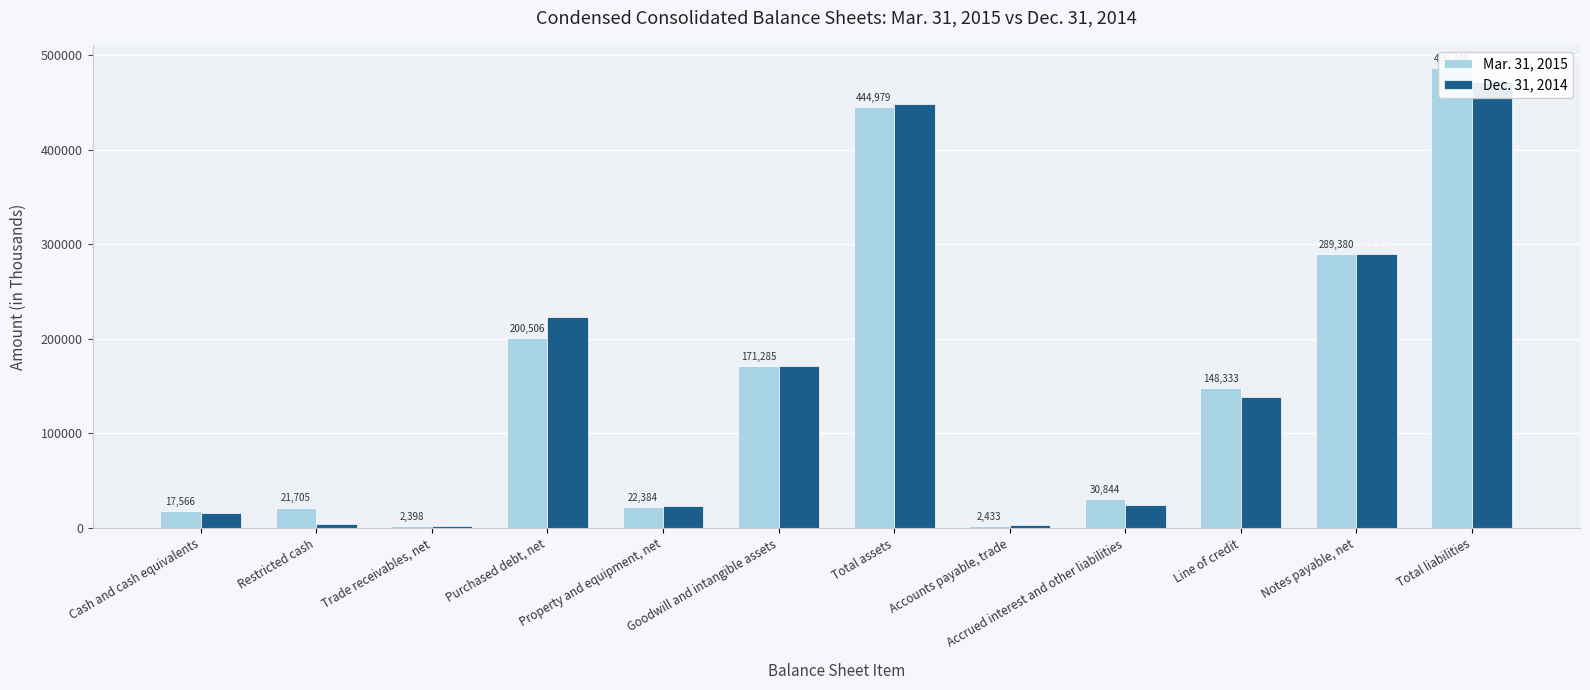

What is the smallest value displayed?

1851